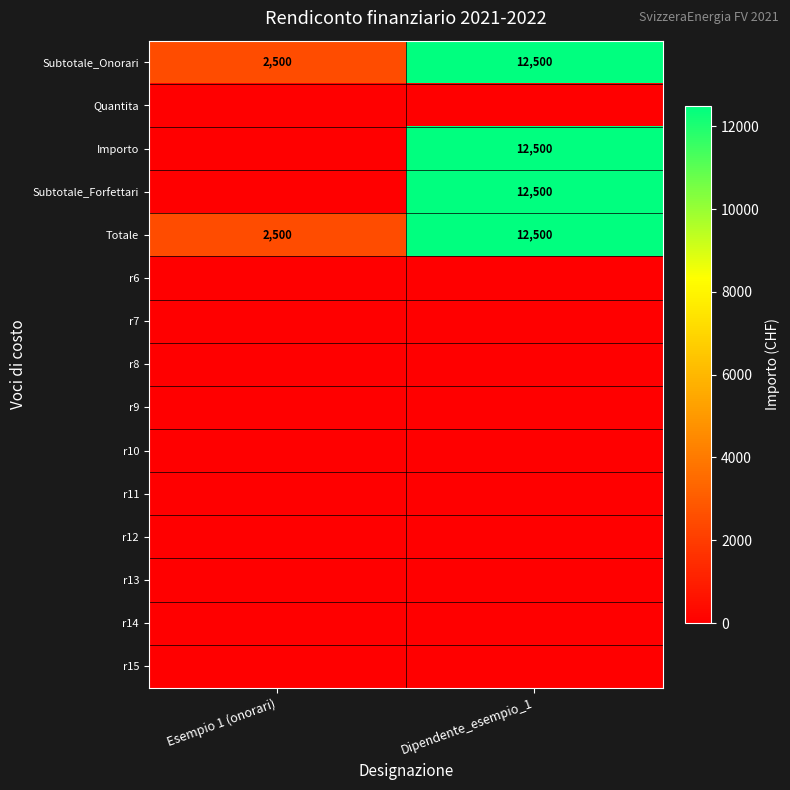

What is the highest value of the Totale series?

12500